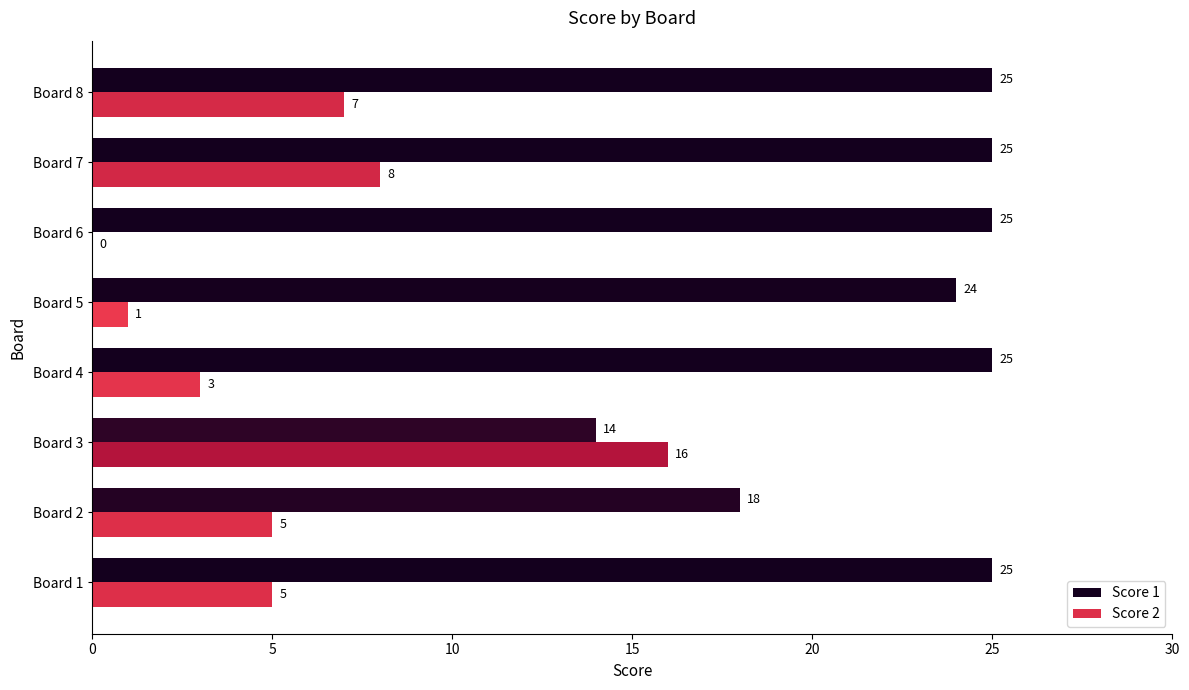

At which category is the sum across all series the highest?

Board 7